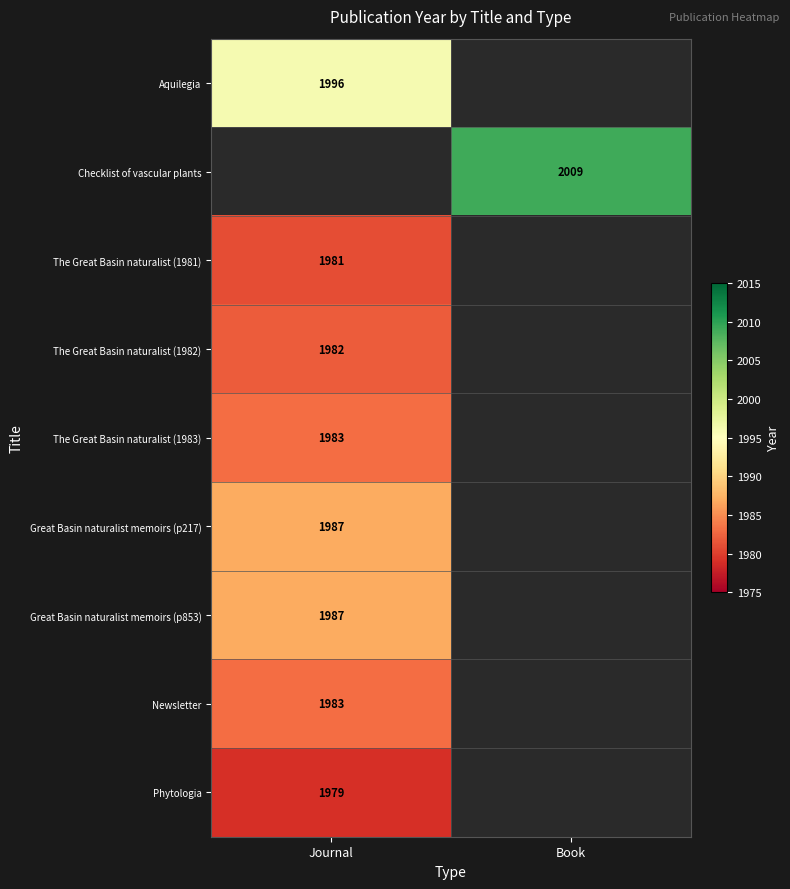

True or false: Checklist of vascular plants has a value of 2009 at Book.

True